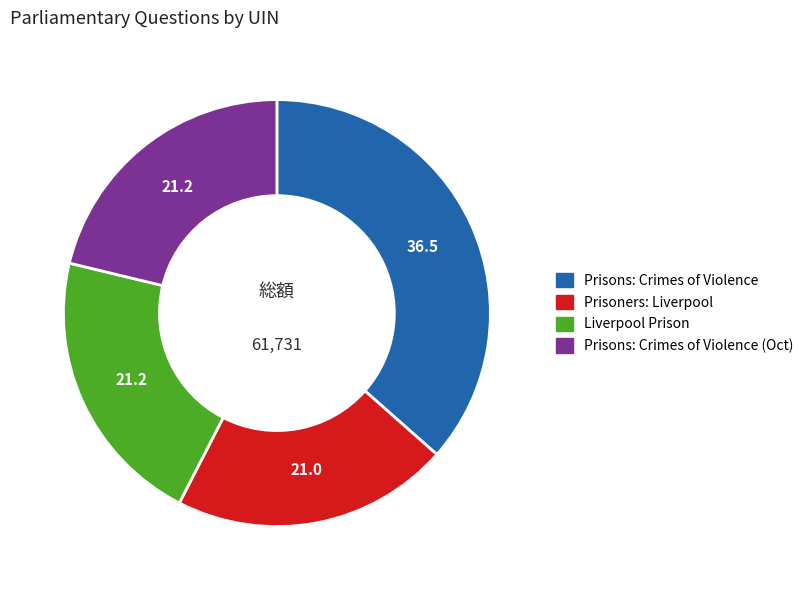

Is there any slice that represents more than half of the pie?

No